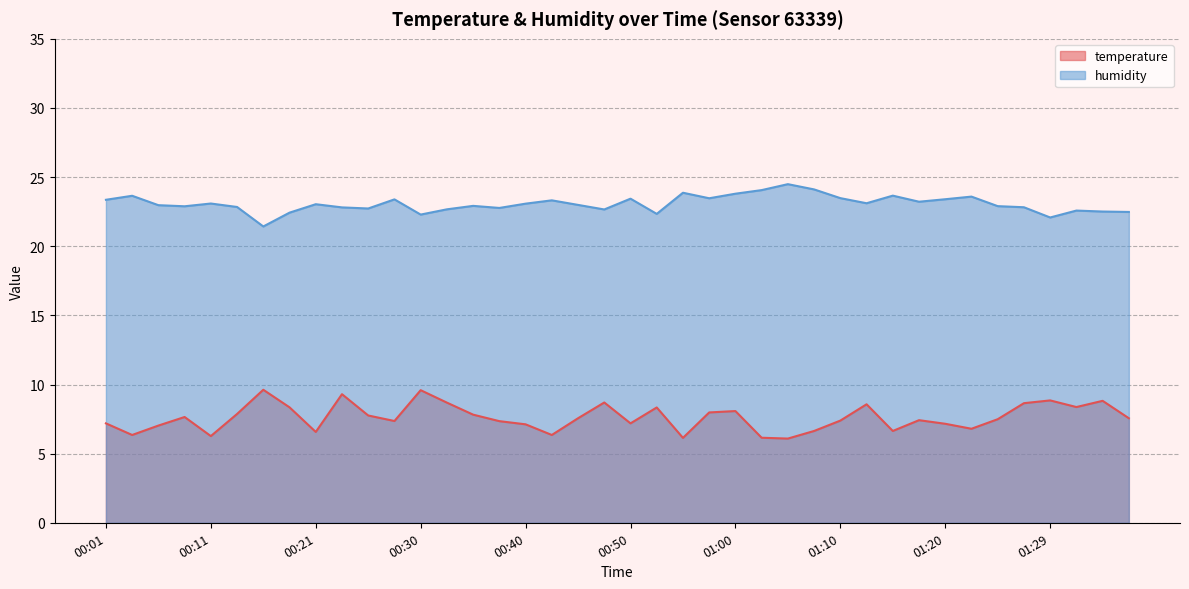

What is the label of the 18th point from the right?

00:55